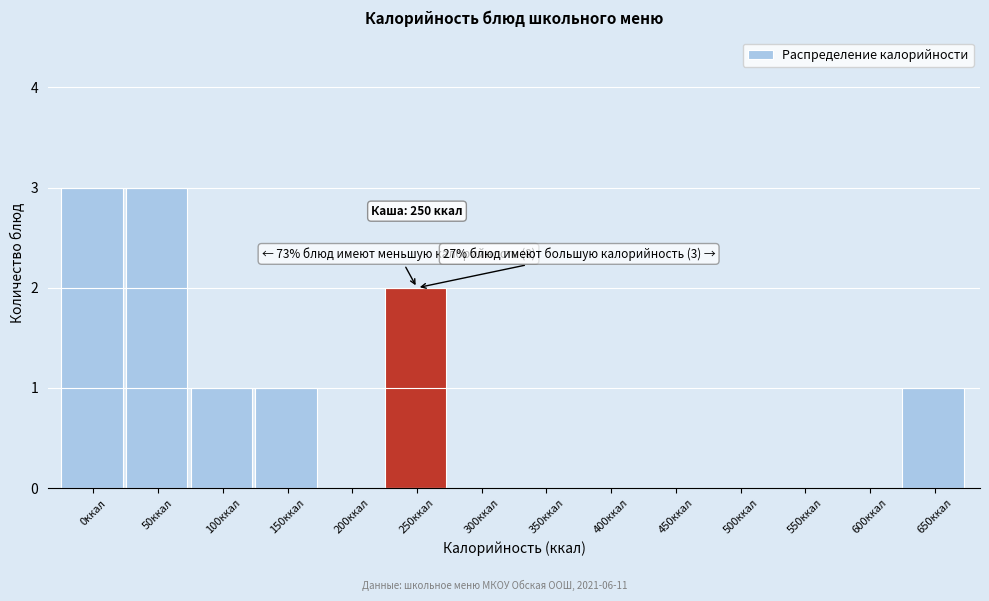

Reading left to right, list all the values displayed in this chart.

0ккал=3	50ккал=3	100ккал=1	150ккал=1	200ккал=0	250ккал=2	300ккал=0	350ккал=0	400ккал=0	450ккал=0	500ккал=0	550ккал=0	600ккал=0	650ккал=1